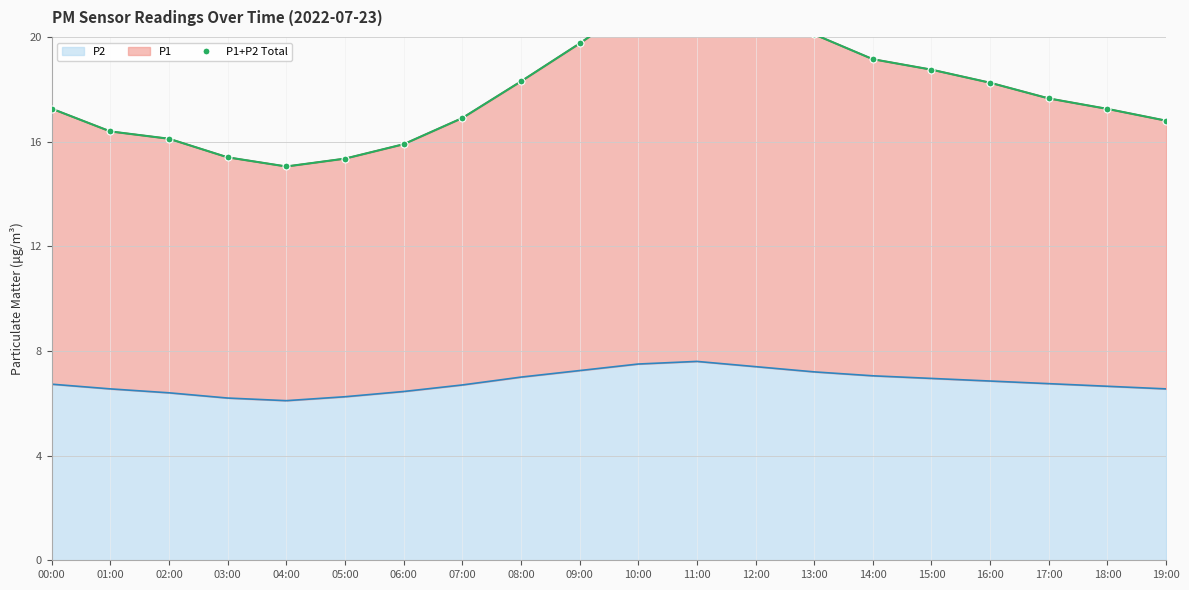

List the labels in order of value, smallest first.

04:00, 05:00, 03:00, 06:00, 02:00, 01:00, 19:00, 07:00, 18:00, 00:00, 17:00, 16:00, 08:00, 15:00, 14:00, 09:00, 13:00, 12:00, 10:00, 11:00